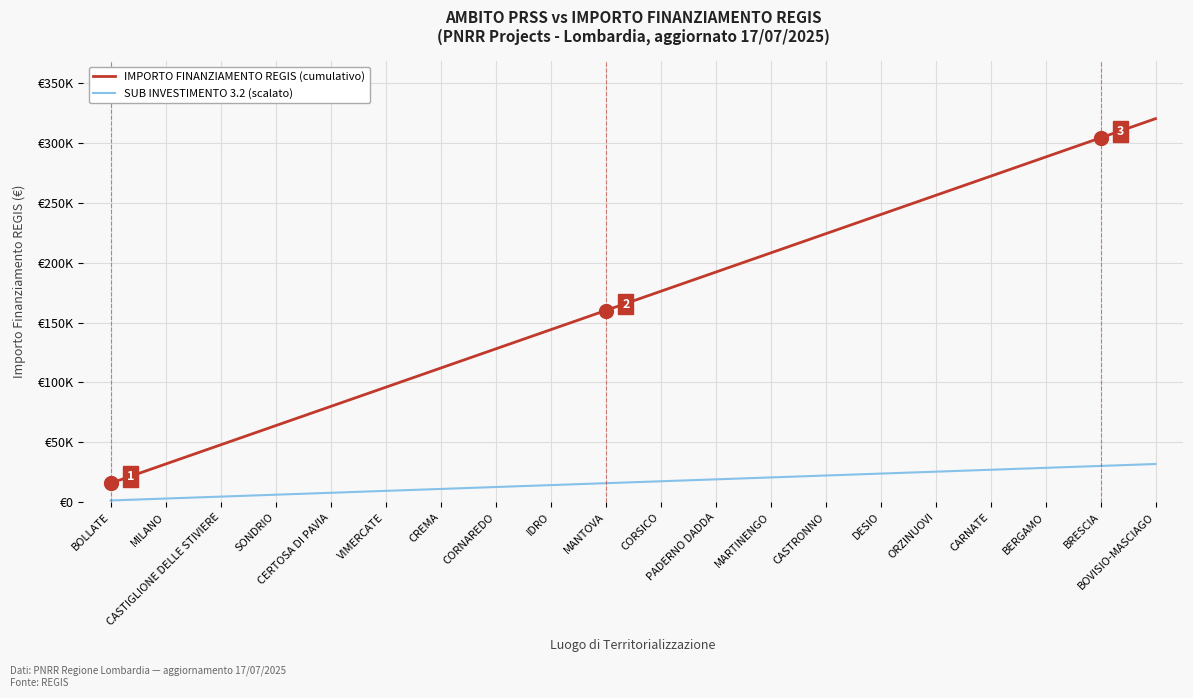

What is the value of the SUB INVESTIMENTO 3.2 (scalato) point at the 11th from the left?

17600.0